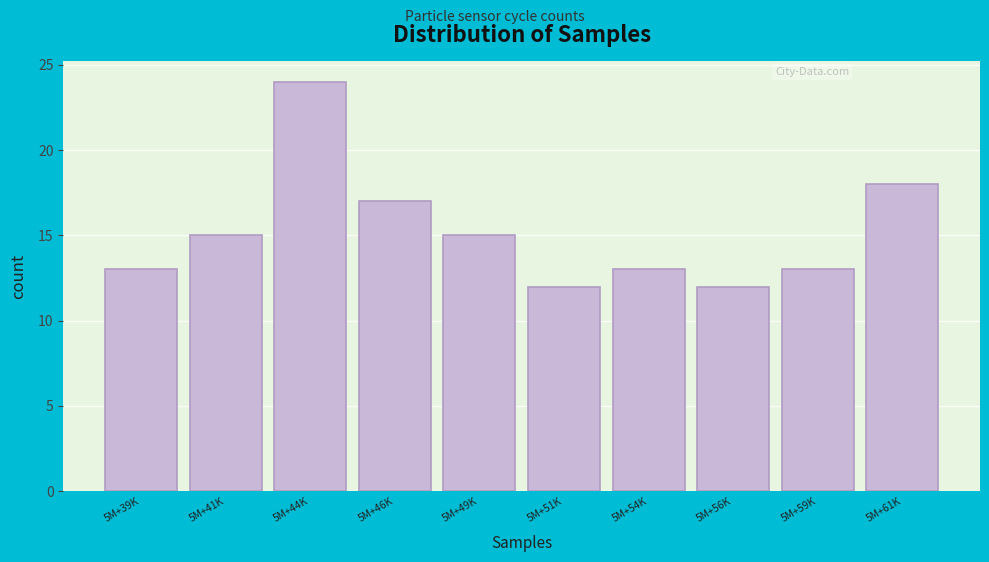

Reading left to right, list all the values displayed in this chart.

5M+39K=13	5M+41K=15	5M+44K=24	5M+46K=17	5M+49K=15	5M+51K=12	5M+54K=13	5M+56K=12	5M+59K=13	5M+61K=18